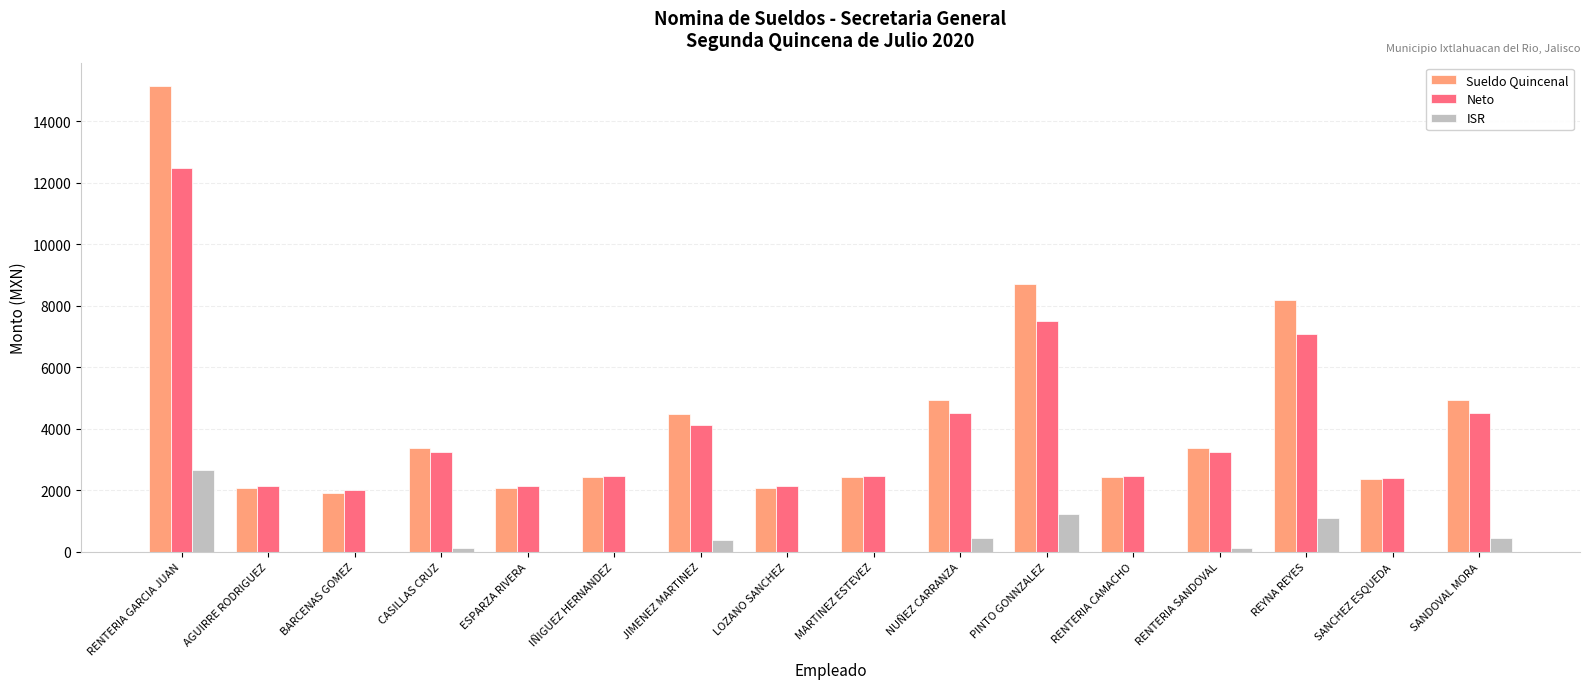

Between IÑIGUEZ HERNANDEZ and PINTO GONNZALEZ, which series saw the biggest shift?

Sueldo Quincenal